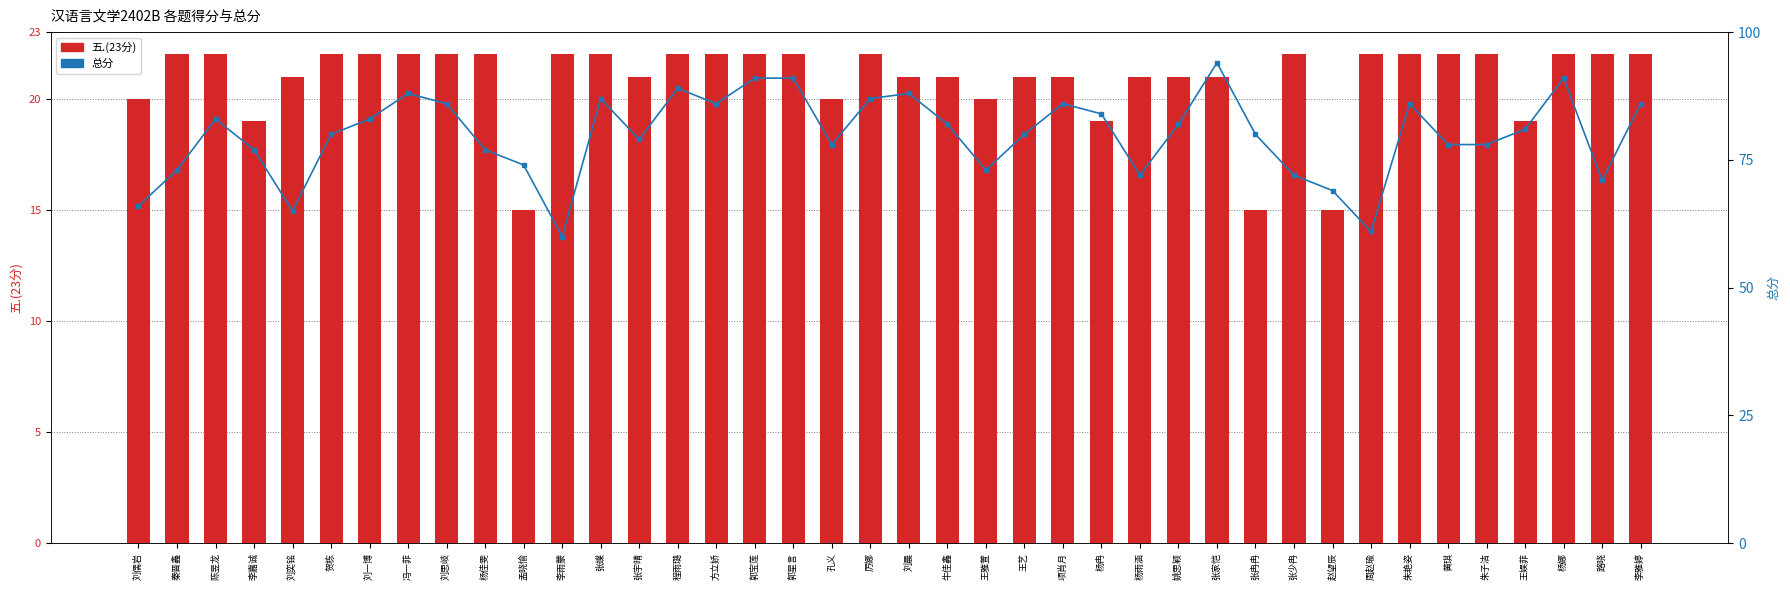

True or false: 五.(23分) has a value of 21 at 张宇晴.

True